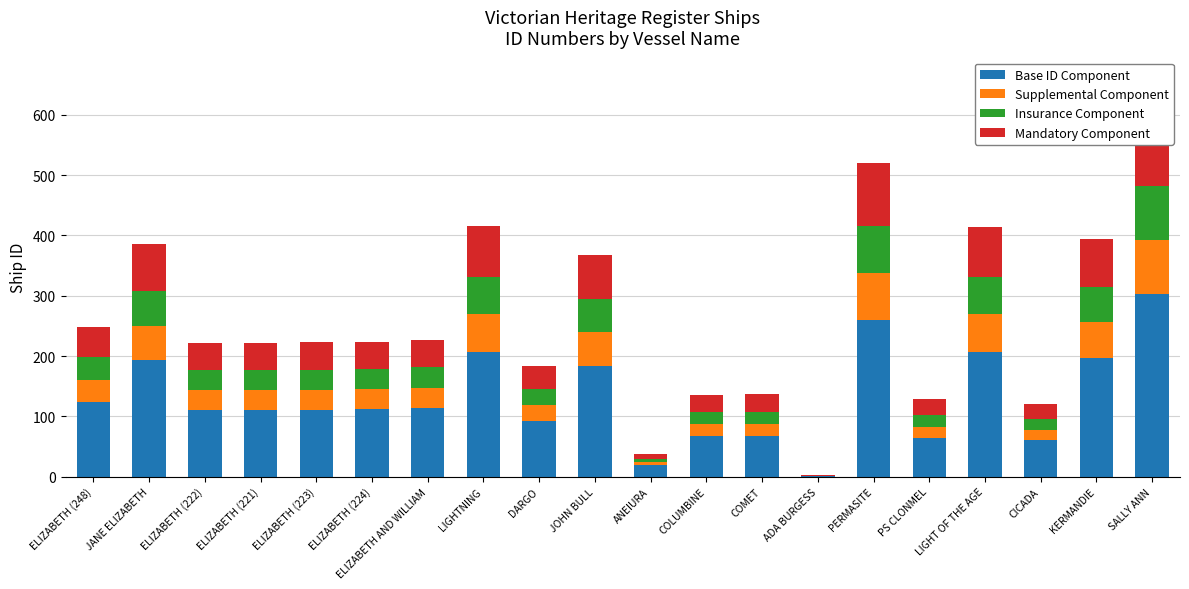

Rank the series by their maximum value, from highest to lowest.

Base ID Component, Mandatory Component, Supplemental Component, Insurance Component